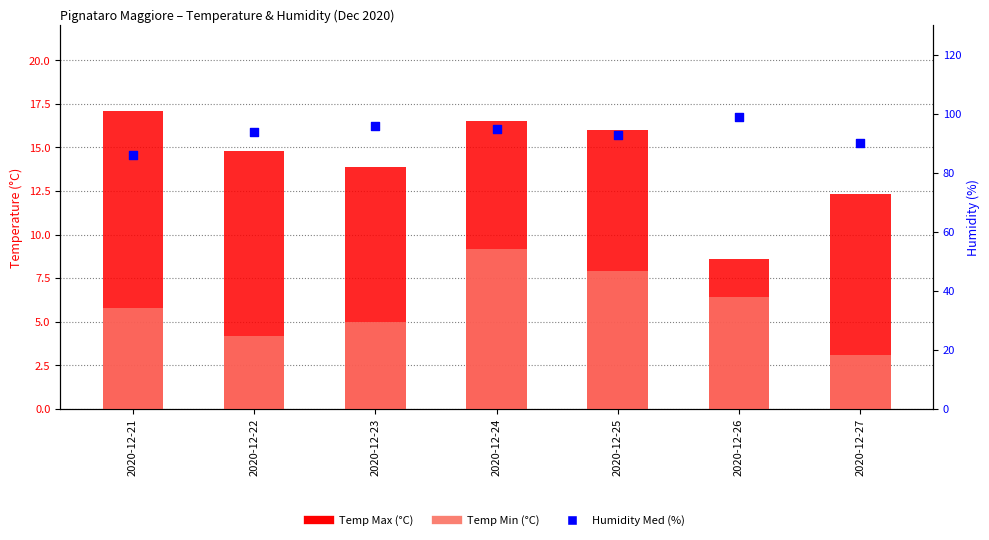

Which series contains the highest Y value?

Humidity Med (%)